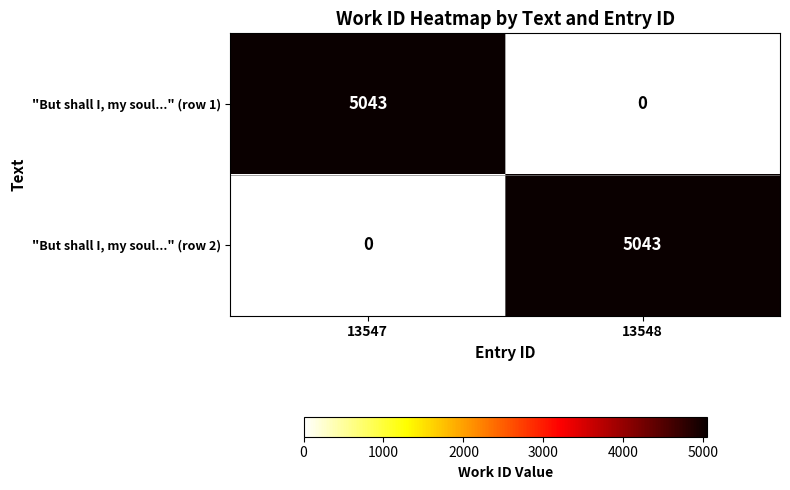

What is the difference between the highest and lowest values at 13548?

5043